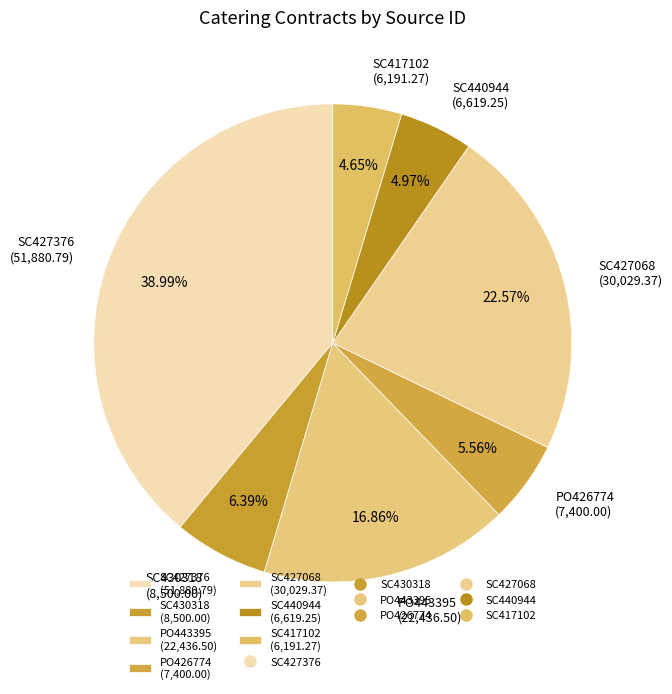

Between PO426774 and SC427376, which is larger?

SC427376